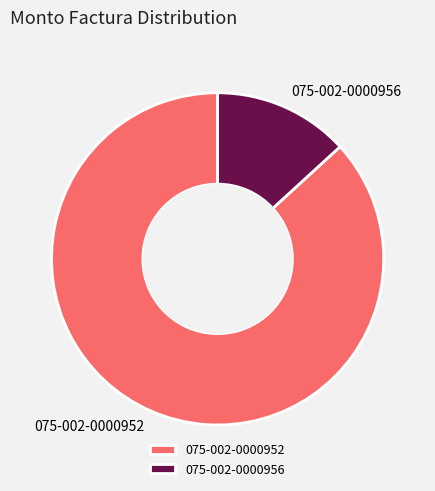

How many slices are in this pie chart?

2